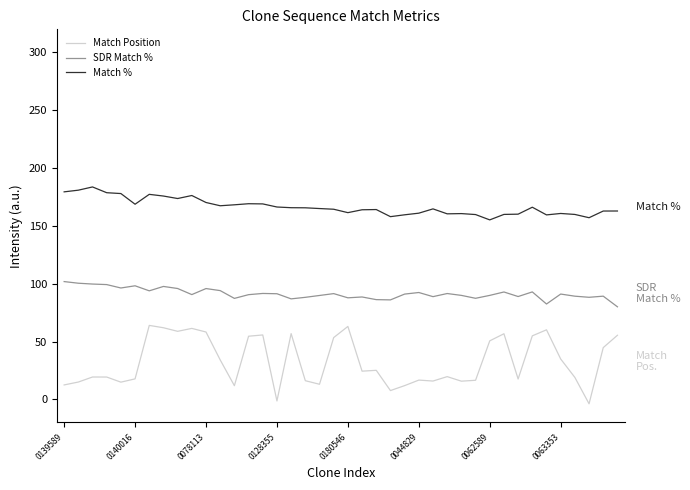

True or false: Match % and SDR Match % cross at least once.

False